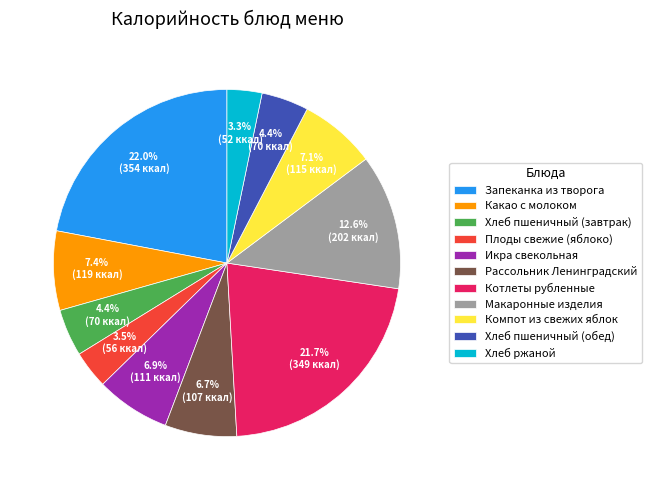

To the nearest percent, what percentage of the pie is Запеканка из творога?

22%